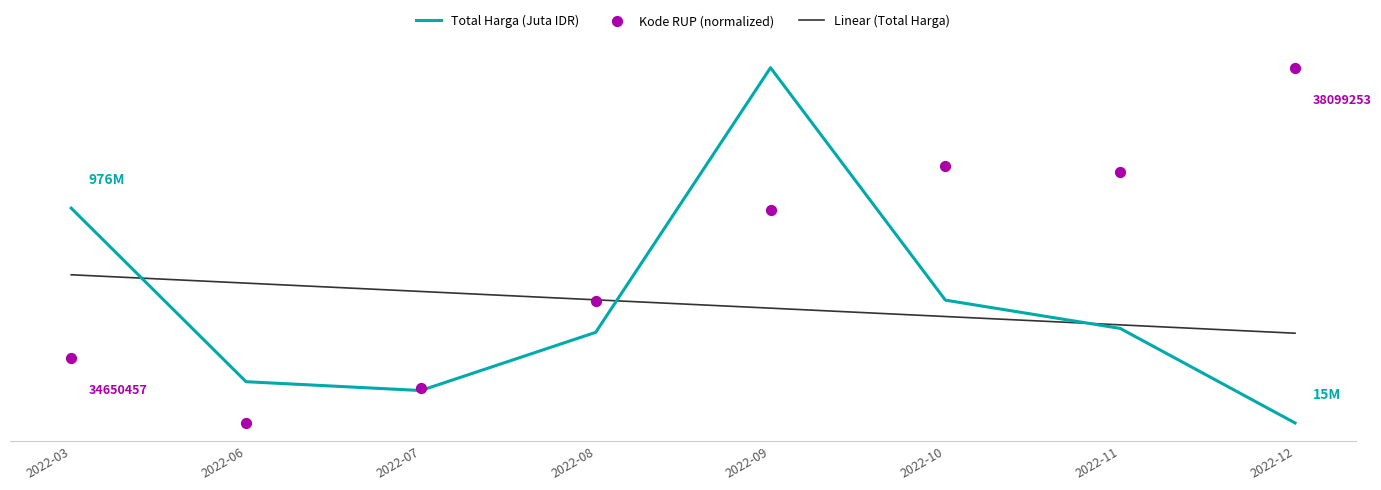

Is the value of Kode RUP (normalized) at 2022-07 greater than the value of Total Harga (Juta IDR) at 2022-10?

No